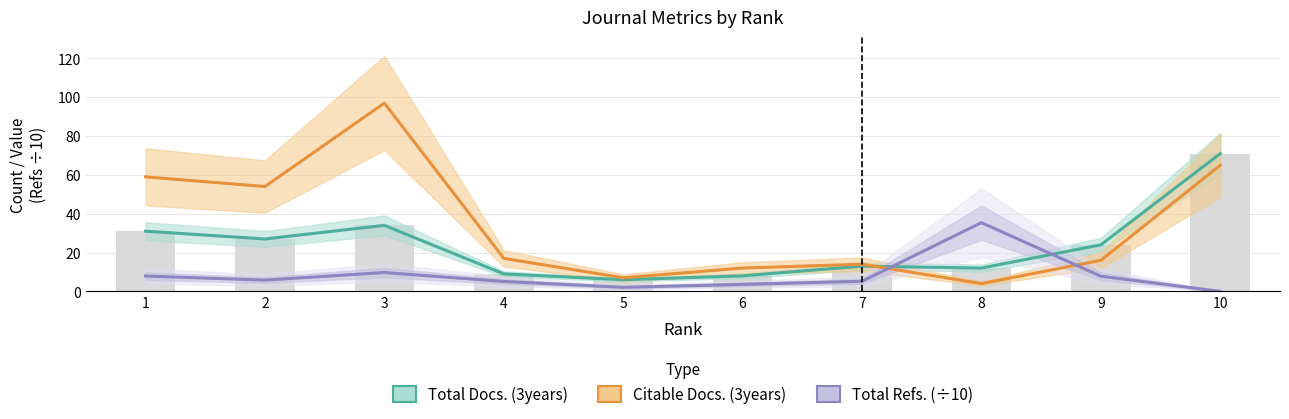

What is the difference between the highest and lowest values at 7?

8.8